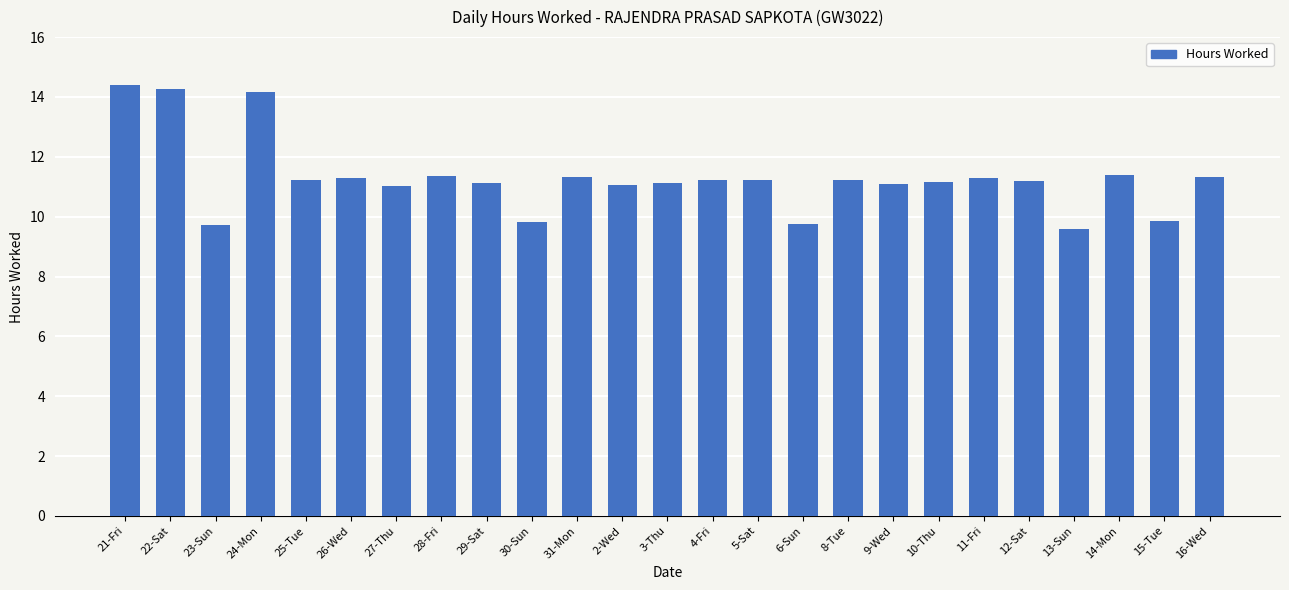

What is the ratio of the value at 27-Thu to the value at 10-Thu?

1.0